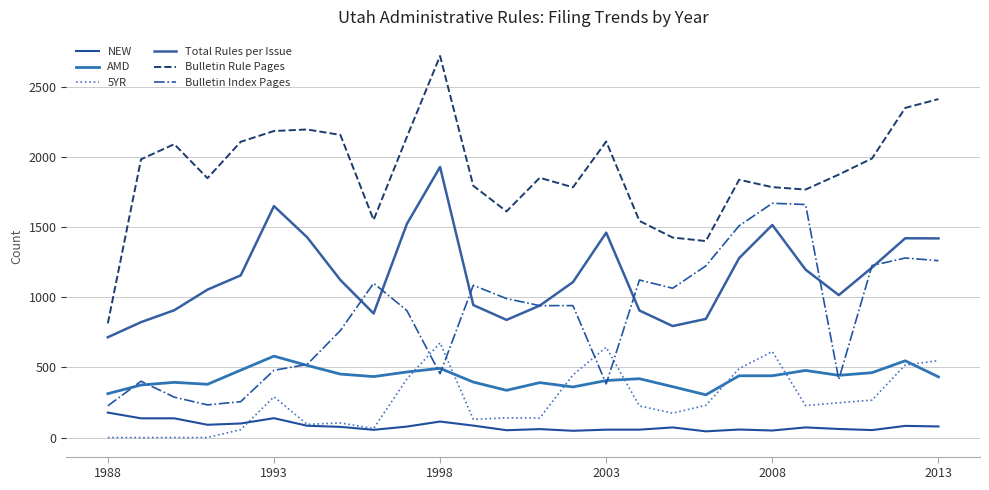

True or false: Total Rules per Issue has more than 0 interior local peaks.

True